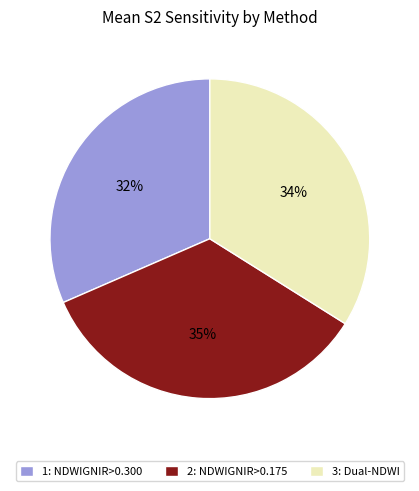

Is there a majority slice in this chart?

No